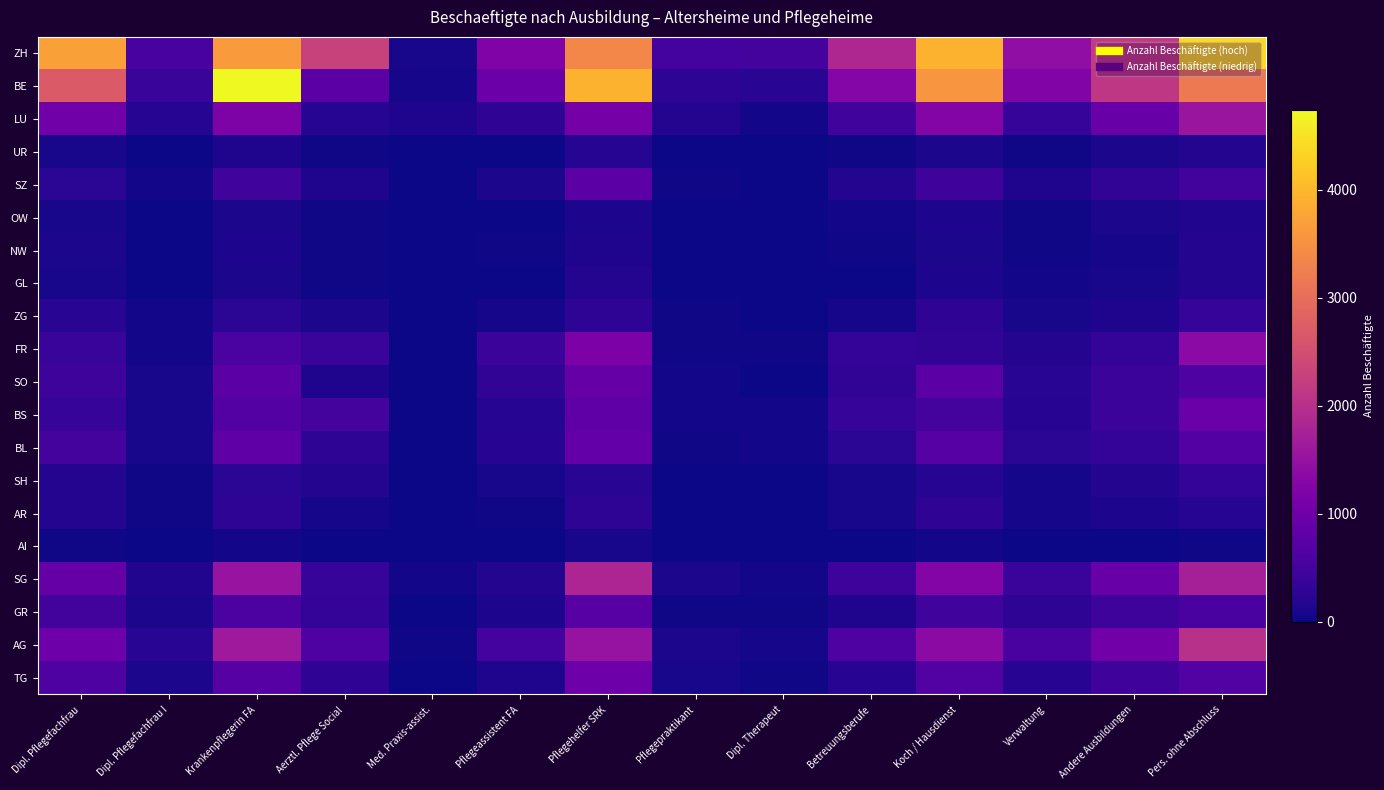

Between Med. Praxis-assist. and Dipl. Therapeut, which series saw the biggest shift?

ZH